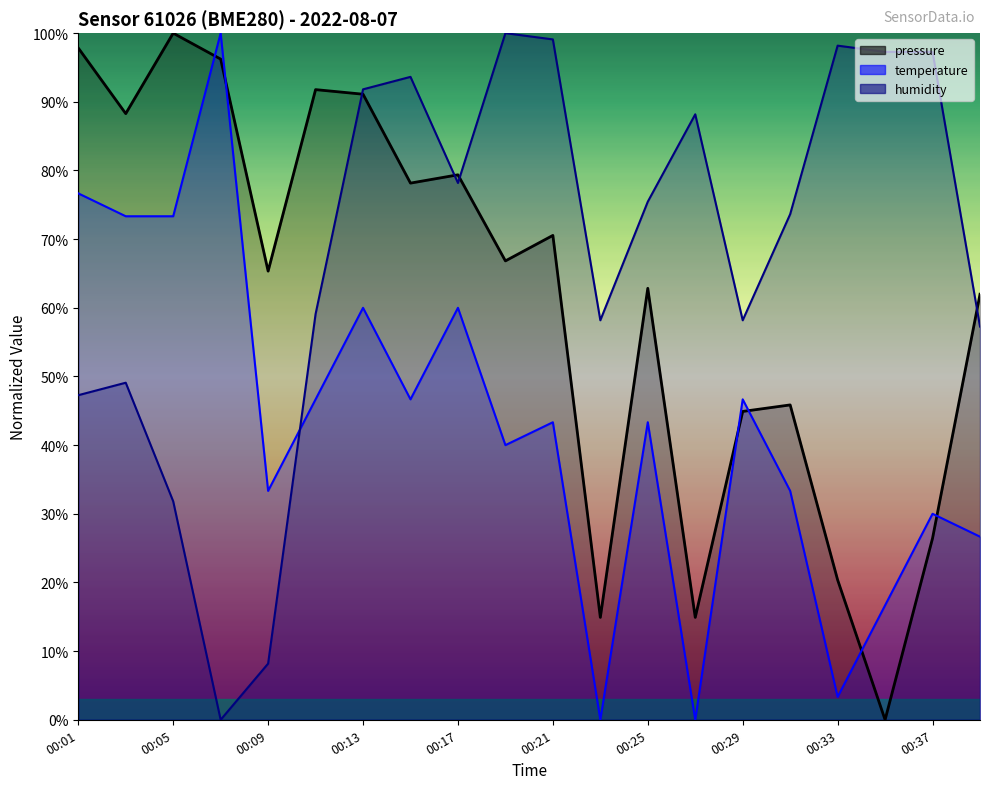

What are all the series names shown in the legend?

pressure, temperature, humidity